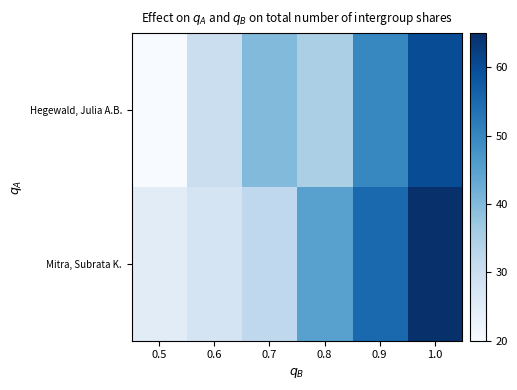

Between 0.5 and 0.8, which is larger?

0.8